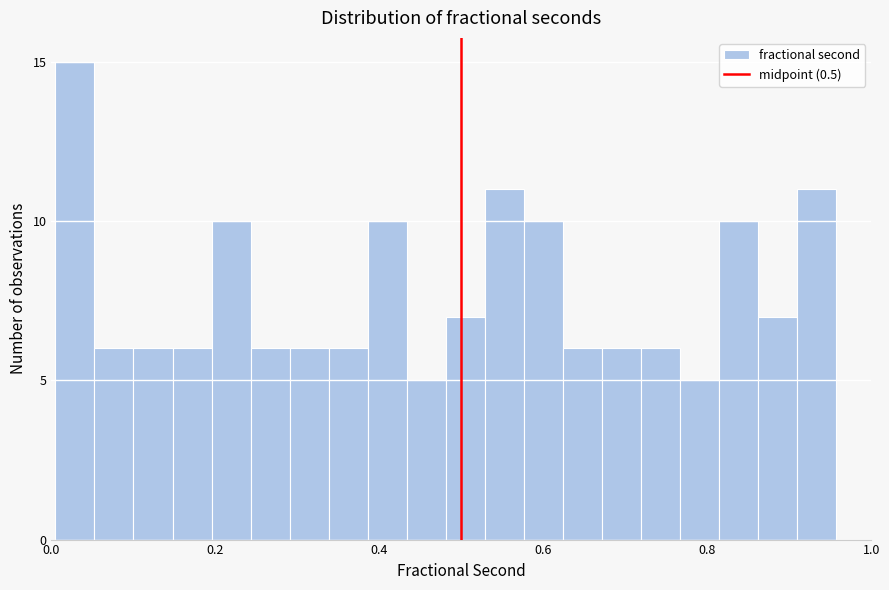

Around what value on the x-axis is the tallest bar? Give the approximate position of its centre, as read against the axis.

0.02